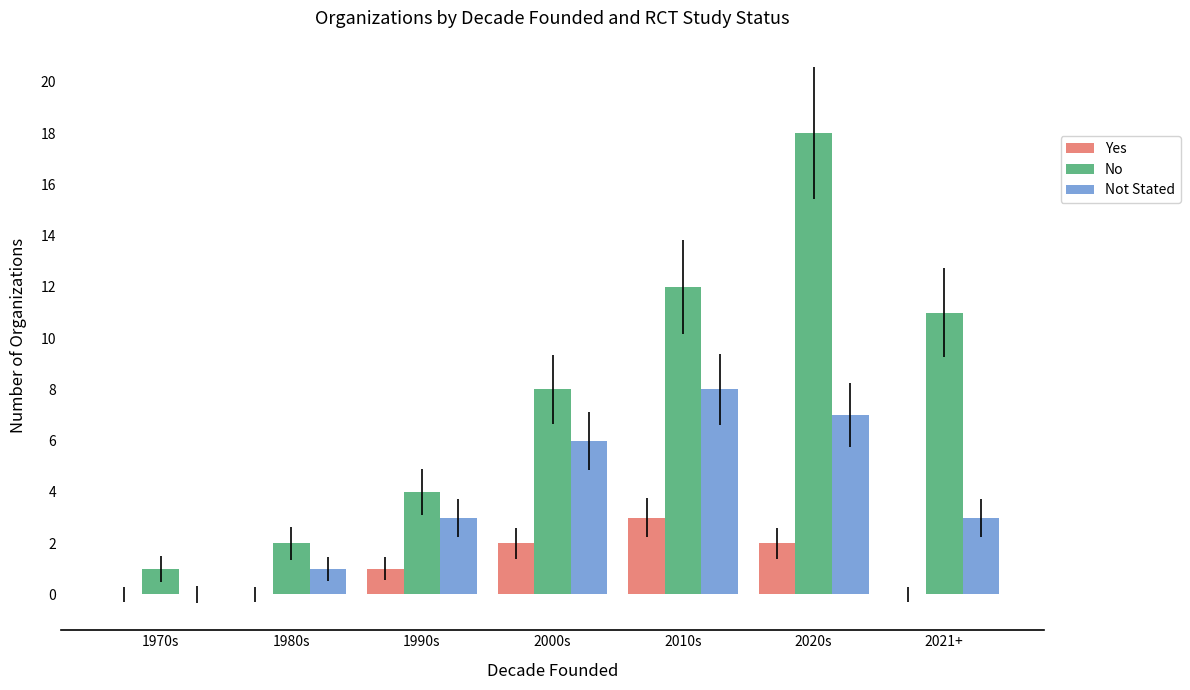

The No series shows 11 at 2021+. True or false?

True